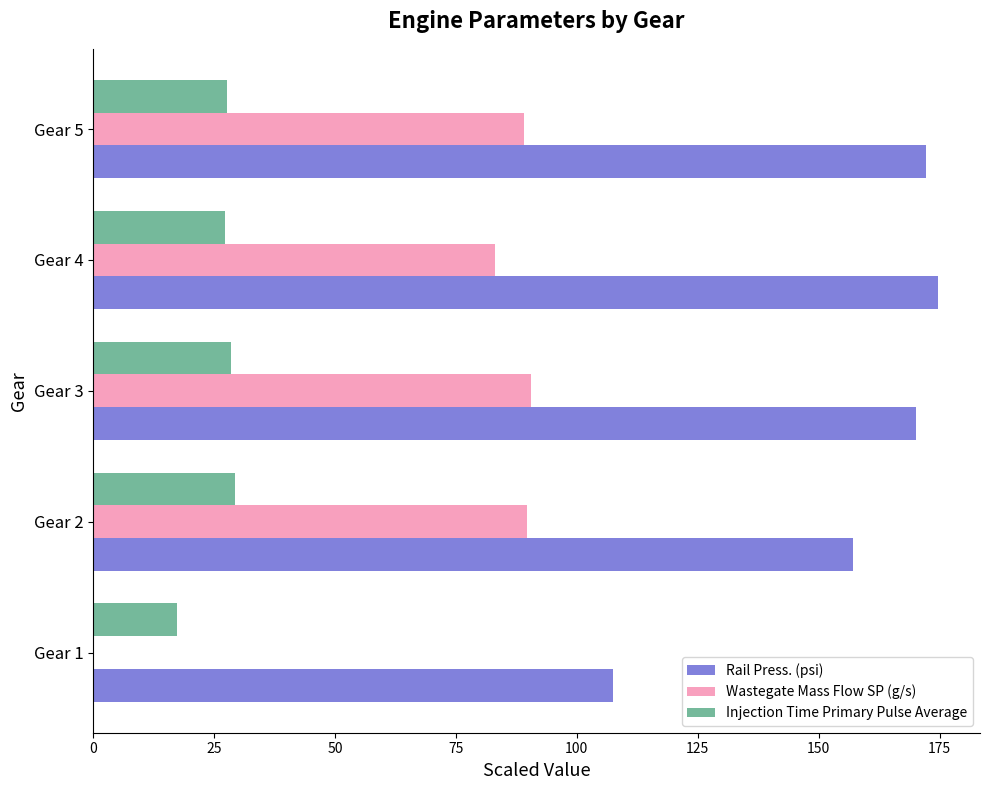

Between Gear 1 and Gear 3, which series saw the biggest shift?

Wastegate Mass Flow SP (g/s)